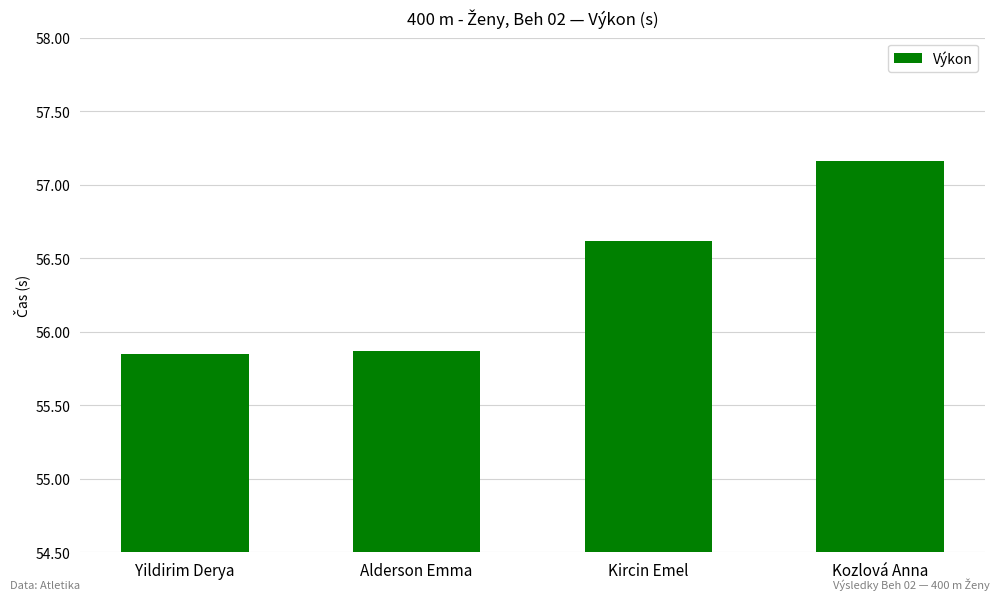

What is the difference between the maximum and minimum values?

1.3